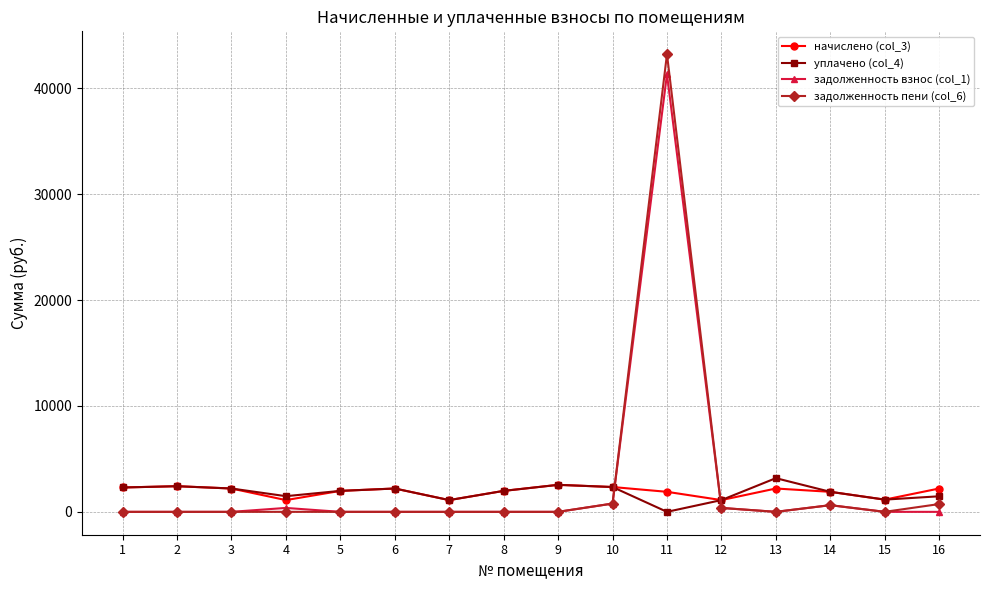

The value of задолженность взнос (col_1) at 16 is 19845.1. True or false?

False